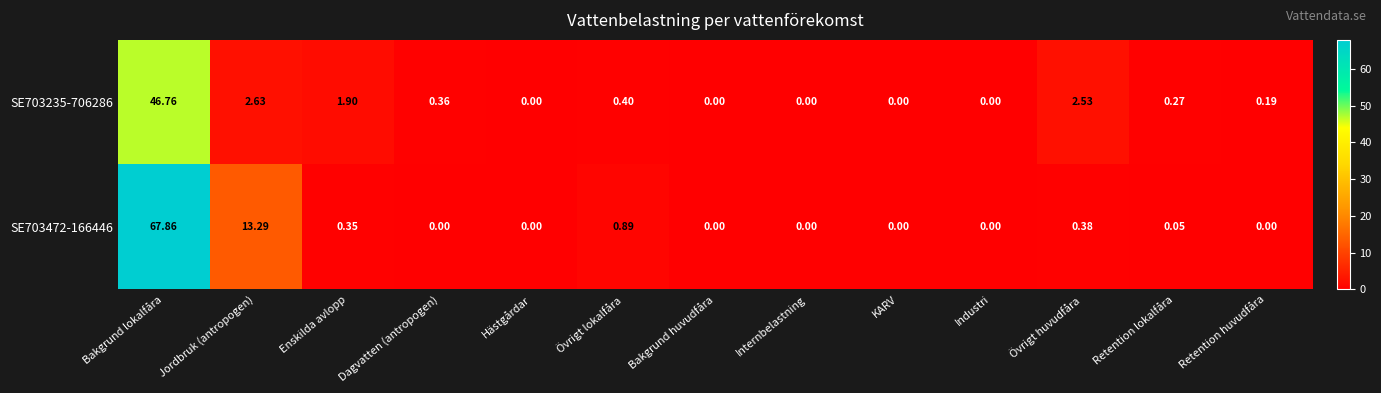

At which category is the sum across all series the highest?

Bakgrund lokalfåra